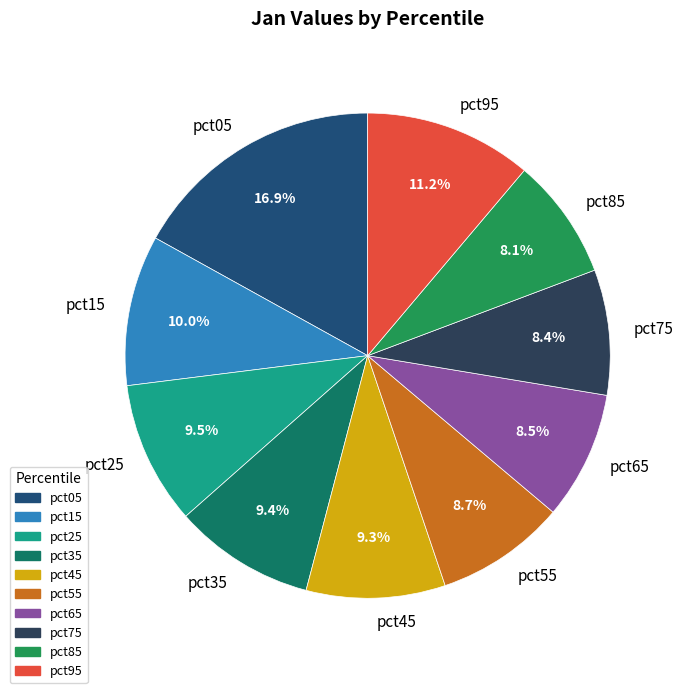

How much of the chart is everything except pct95?

88.8%